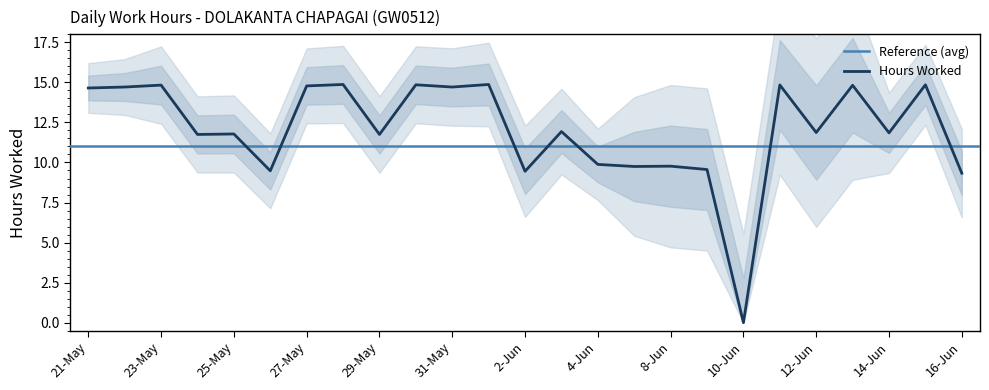

What is the average value?

12.0